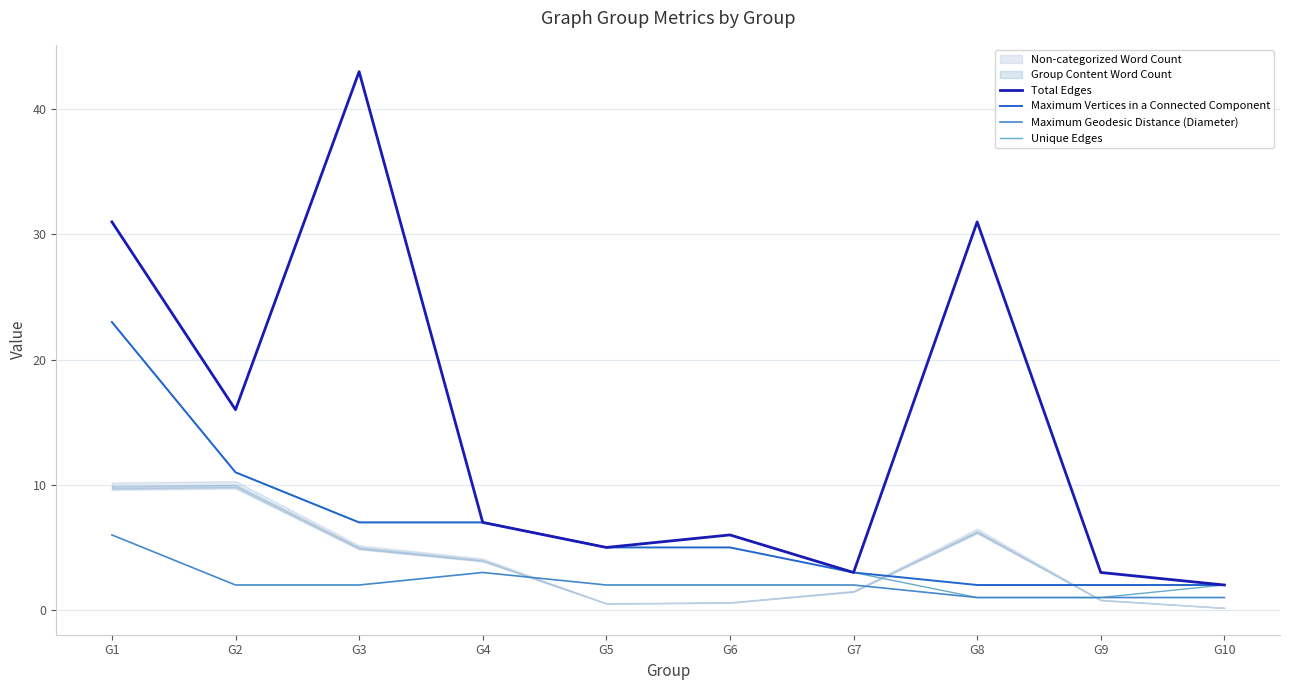

List the series in order of their peak value, highest first.

Total Edges, Maximum Vertices in a Connected Component, Unique Edges, Maximum Geodesic Distance (Diameter)